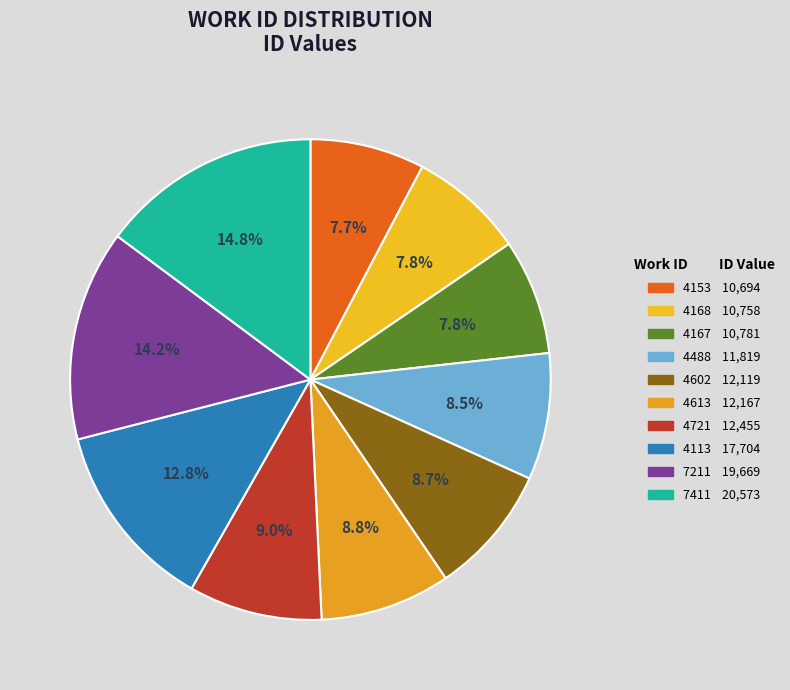

Count the number of slices in the pie.

10